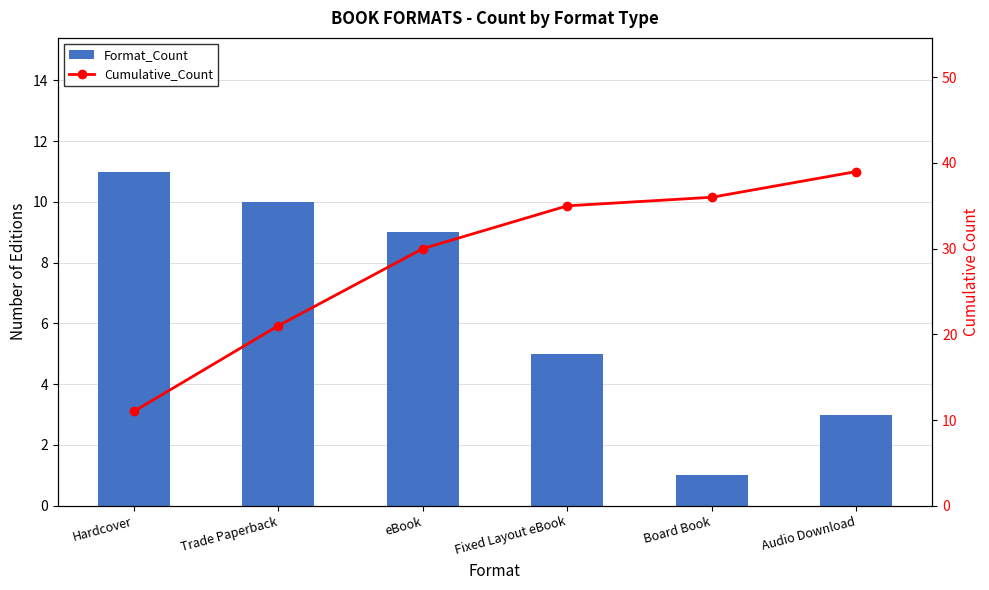

Count the Format_Count values in the range 3 to 10.

4